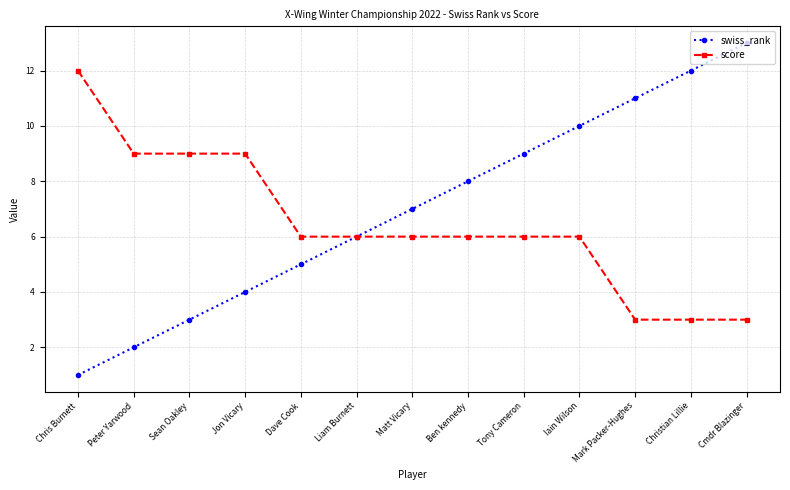

What is the difference between the maximum and second lowest values in the swiss_rank series?

11